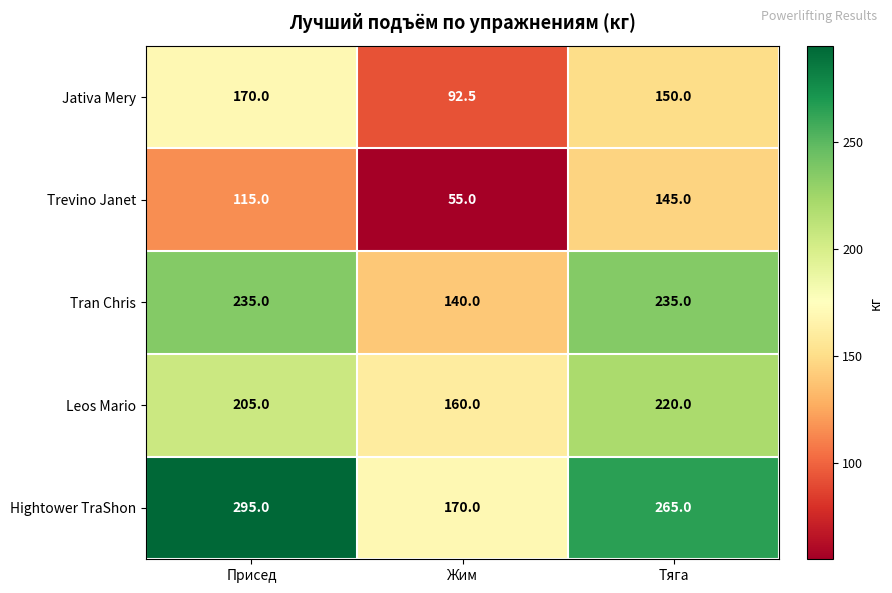

Reading left to right, transcribe all the data shown in this chart.

Jativa Mery: 170.0	92.5	150.0
Trevino Janet: 115.0	55.0	145.0
Tran Chris: 235.0	140.0	235.0
Leos Mario: 205.0	160.0	220.0
Hightower TraShon: 295.0	170.0	265.0